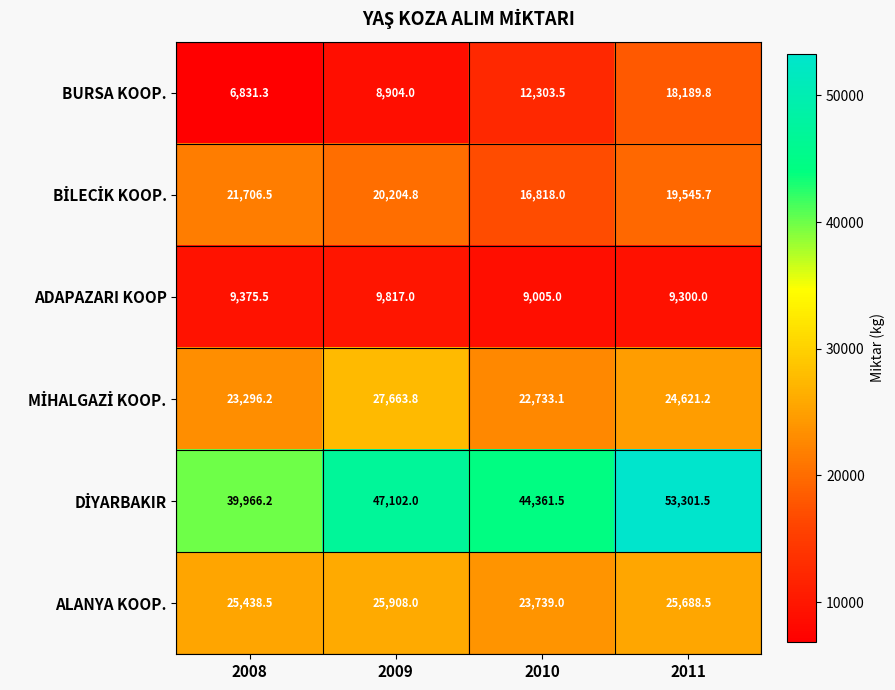

Is it true that BURSA KOOP. equals 21375.3 at 2010?

False